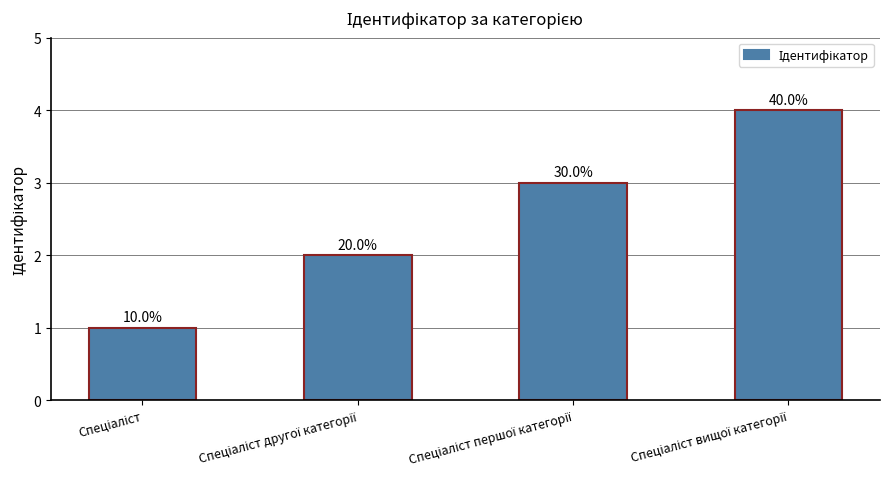

How many bars are there in total?

4